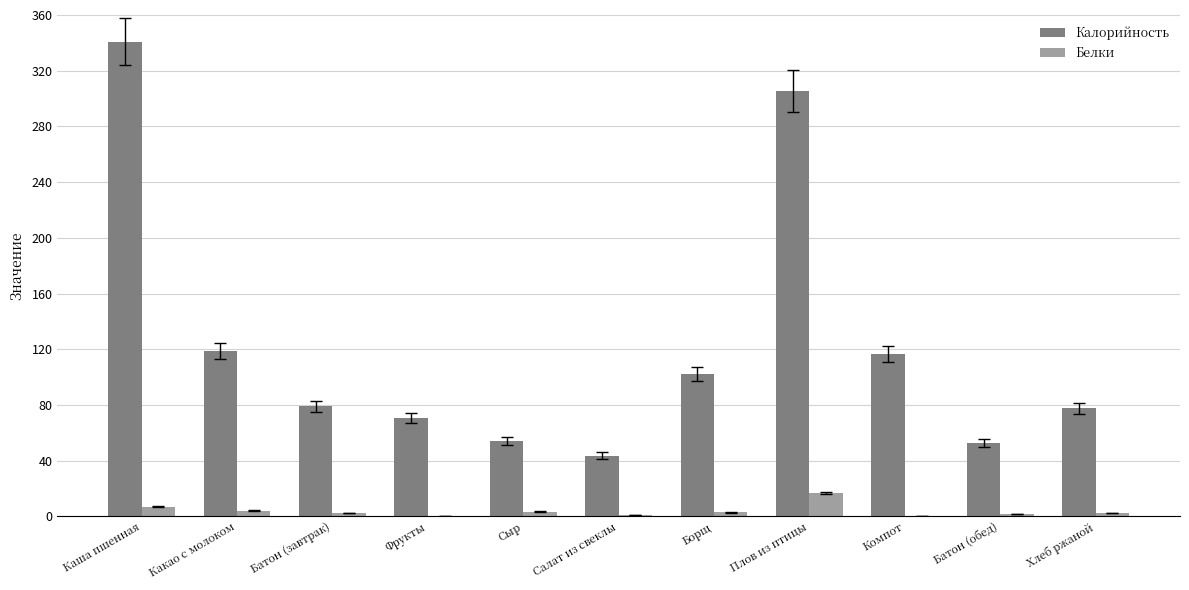

What is the sum of all Белки values?

42.3